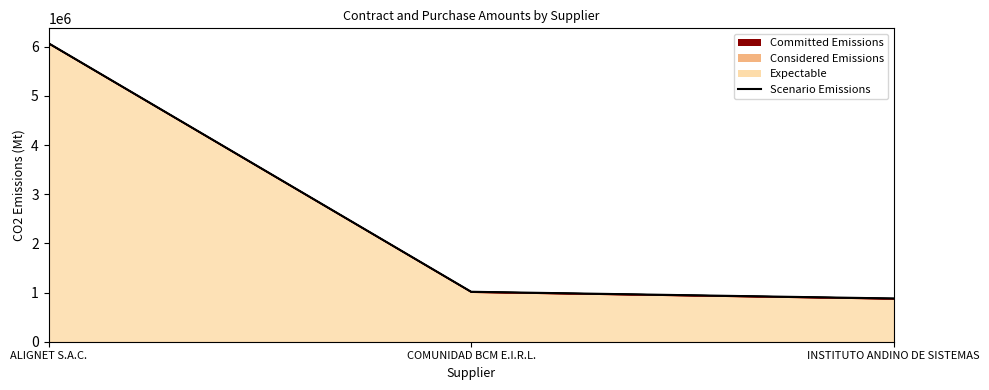

Does the chart display data point markers on the line(s)?

No